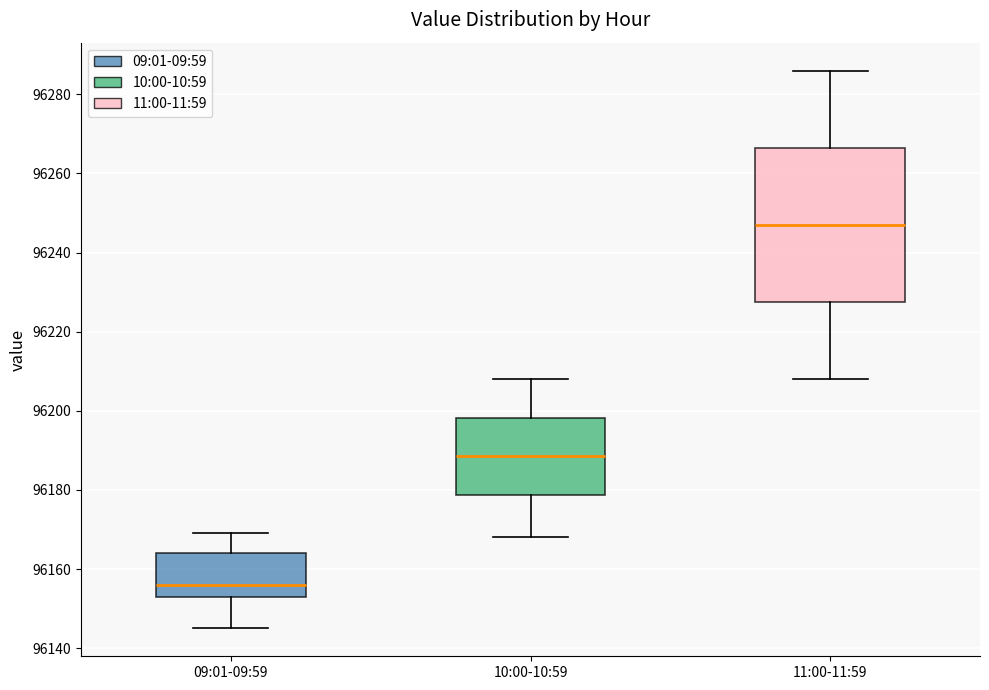

Reading left to right, transcribe this box plot: for each box, give where its median line is, the range the box spans, and where its two whiskers end, as read against the y-axis. The values are not printed on the chart, so give them approximately, as read against the axis.

09:01-09:59: median 96156, box 96154 to 96164, whiskers 96146 to 96170
10:00-10:59: median 96188, box 96178 to 96198, whiskers 96168 to 96208
11:00-11:59: median 96248, box 96228 to 96266, whiskers 96208 to 96286